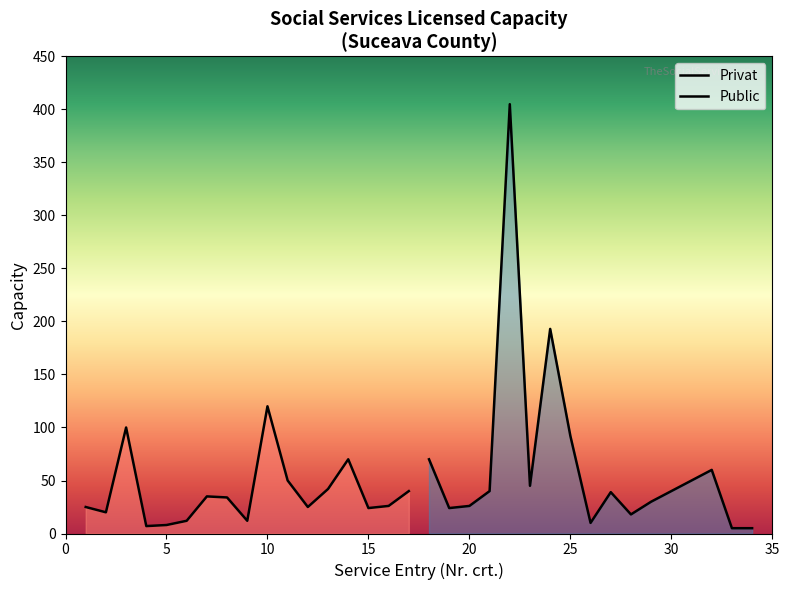

How many categories are shown in the chart?

17